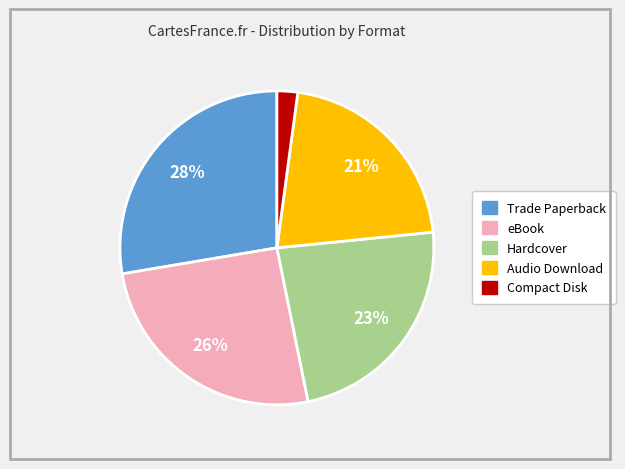

What is the smallest slice in the pie chart?

Compact Disk